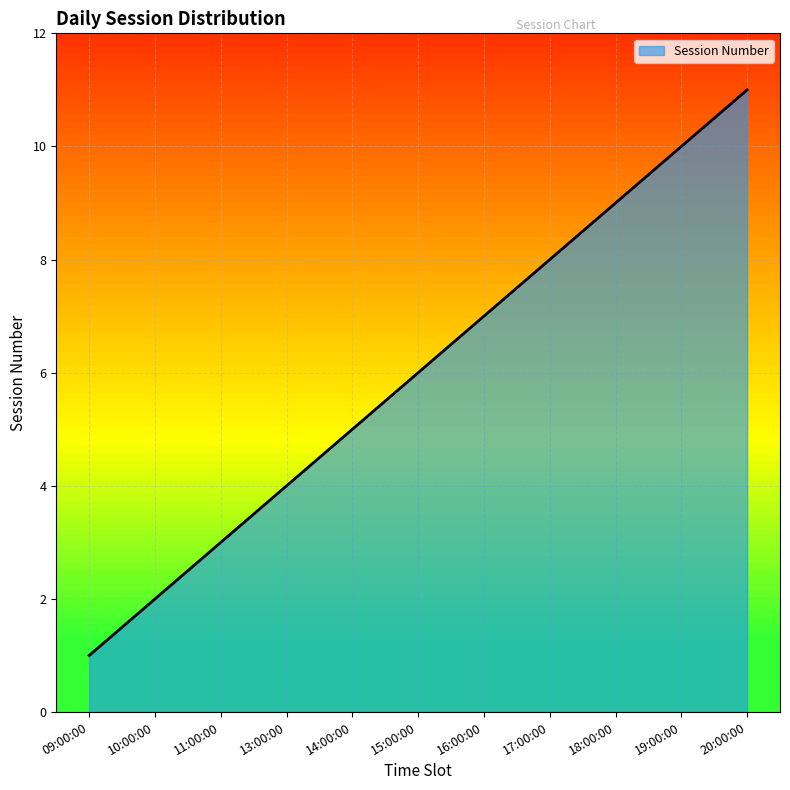

True or false: there are more than 1 points higher than both neighbors.

False